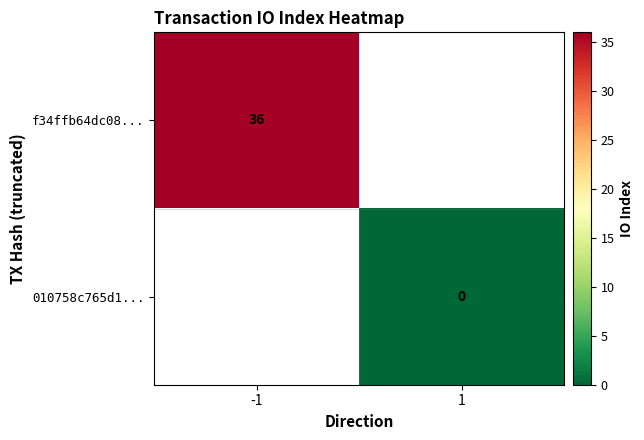

How many series are shown in this chart?

2